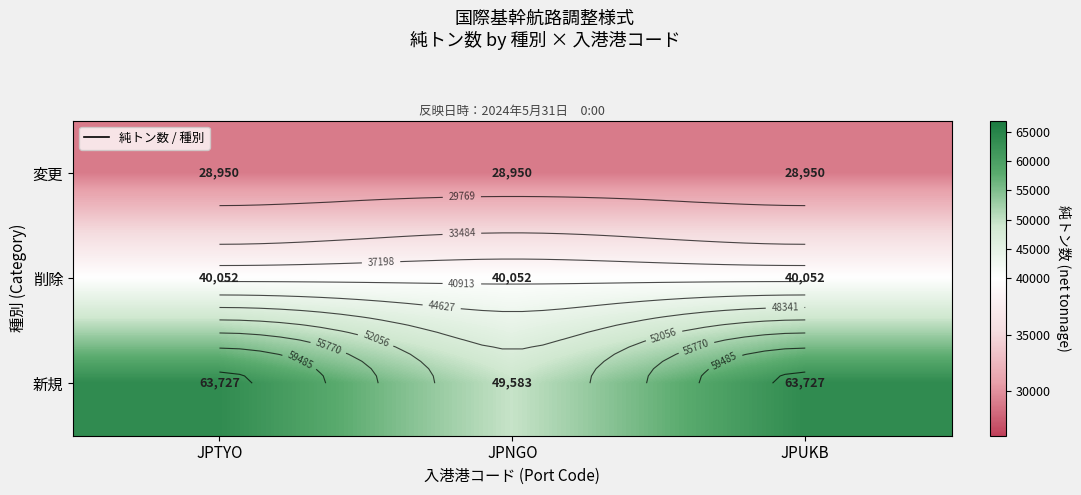

Which series has the widest spread of values?

新規